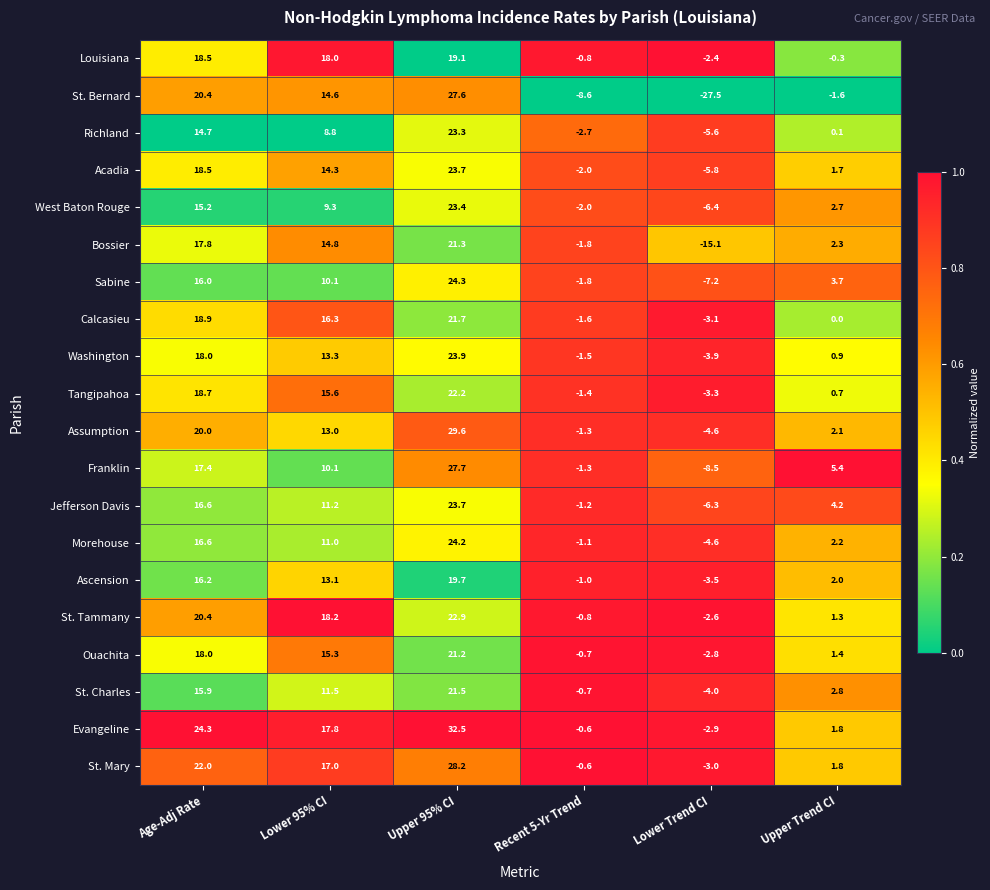

Which series has the largest range (max minus min)?

St. Bernard